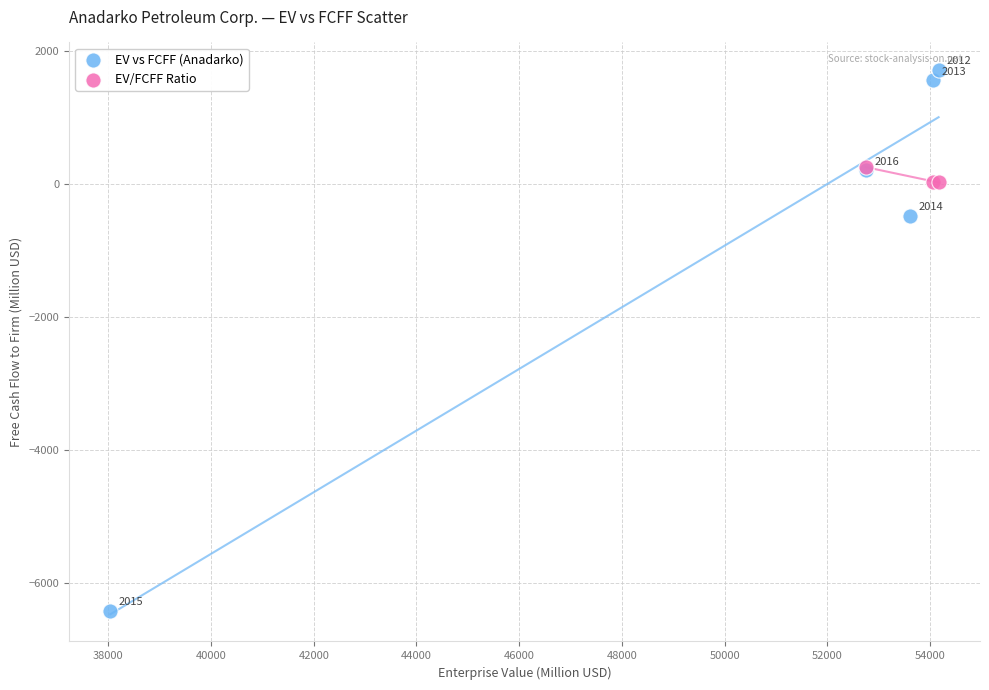

Which series contains the highest Y value?

EV vs FCFF (Anadarko)